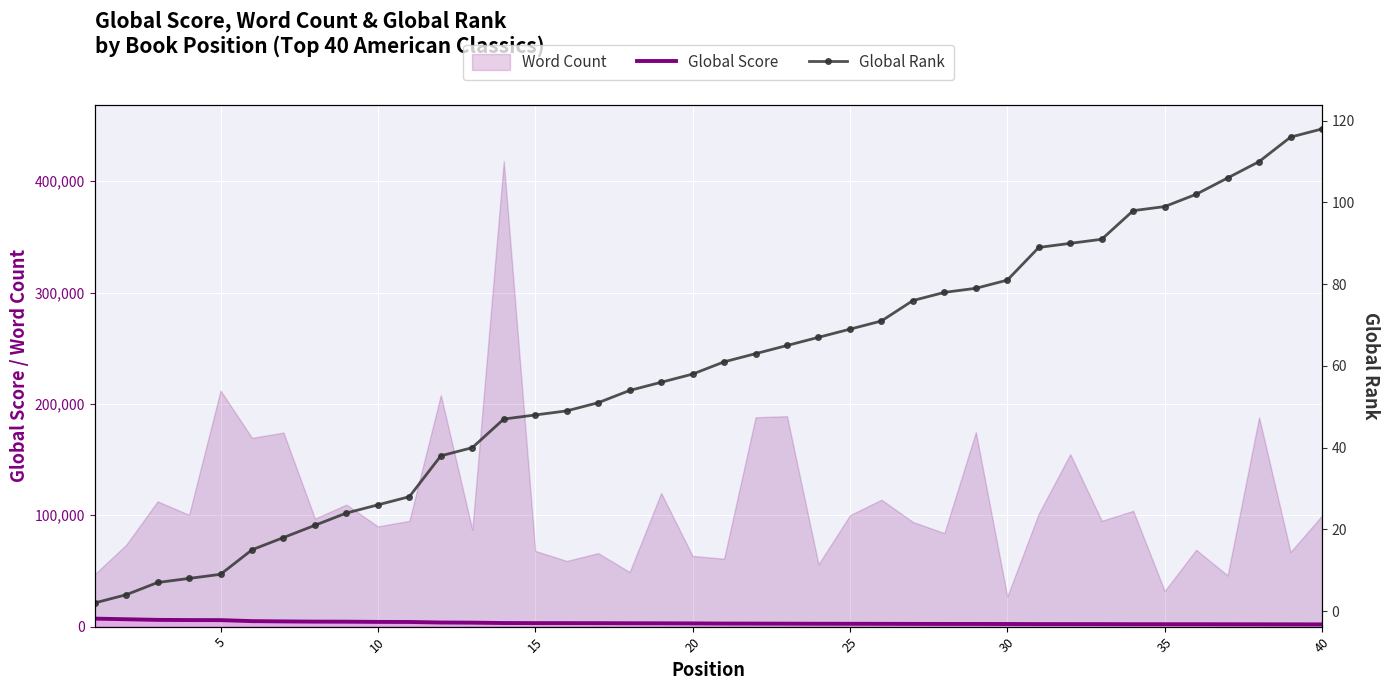

True or false: Global Score (line) and Global Rank intersect in this chart.

False